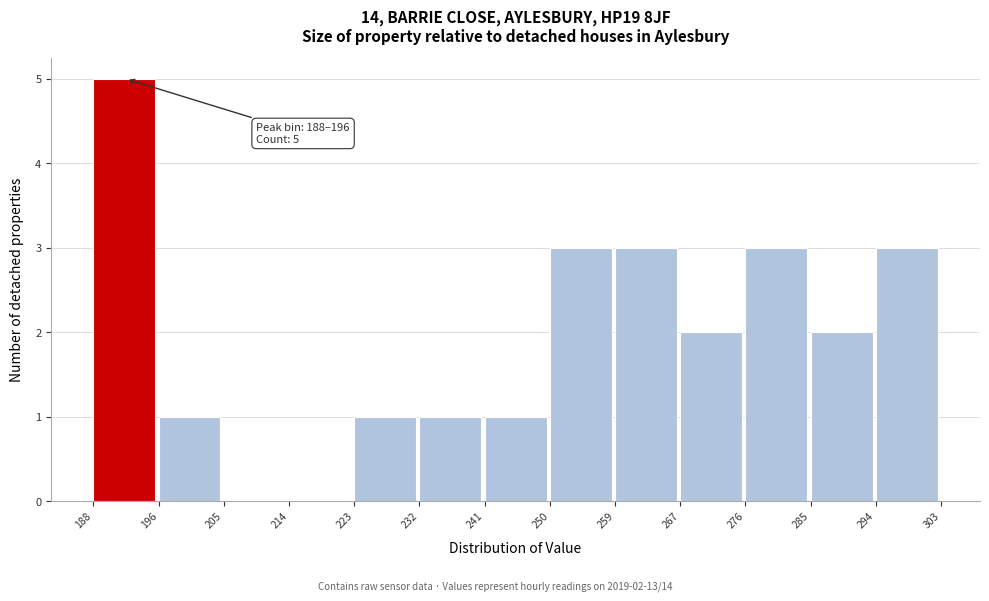

Over which range of the x-axis is the bar tallest?

188 to 196